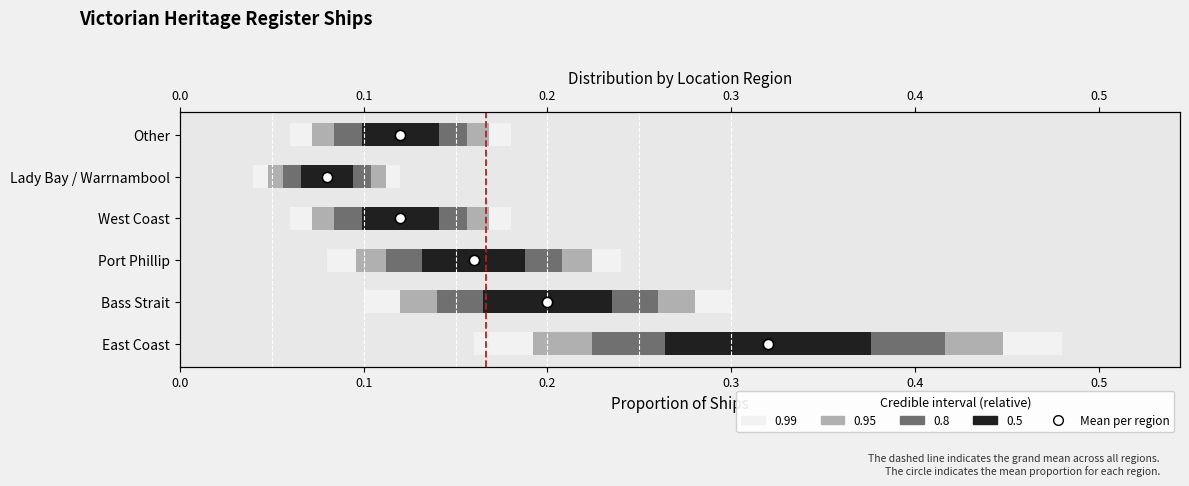

Which has a higher value, 0.1 or 0.0?

0.1